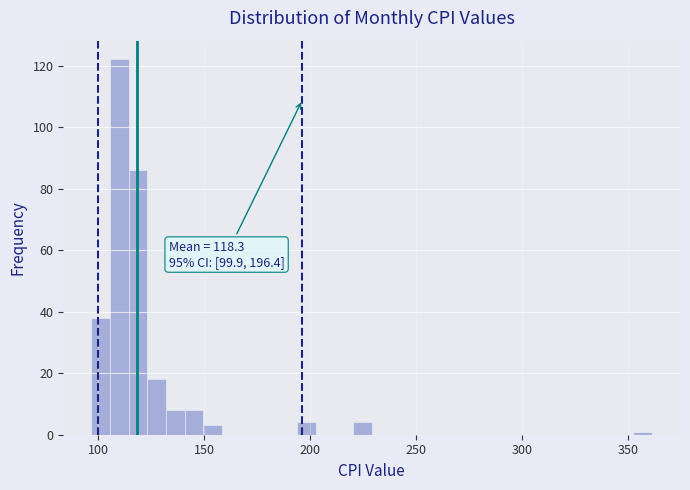

Read against the x-axis, roughly where is the centre of the tallest bar?

110